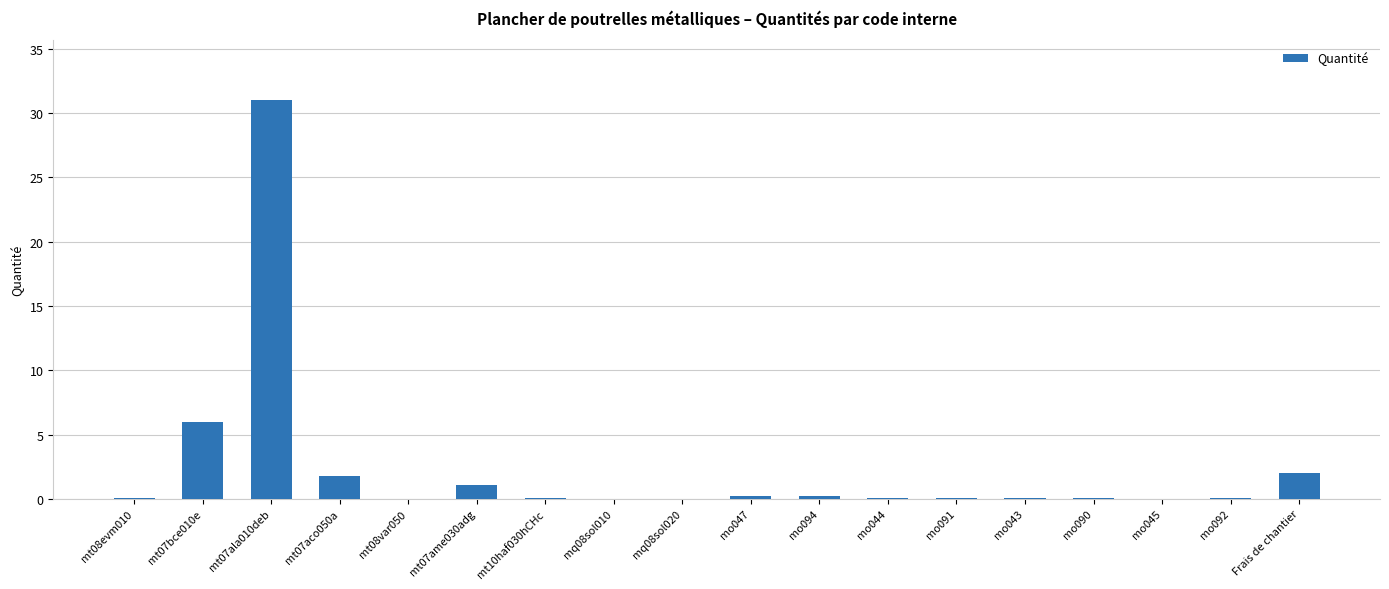

What is the greatest value displayed?

31.0